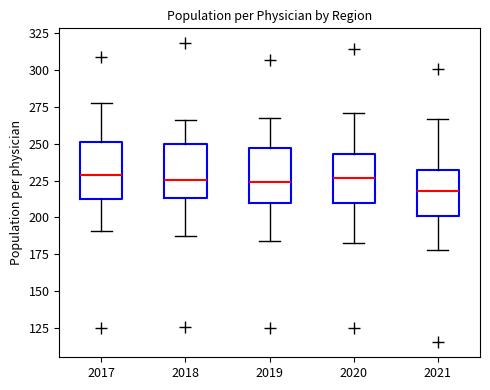

Where is the upper edge of the box at x = 2021 on the y-axis? The values are not printed on the chart, so give them approximately, as read against the axis.

230